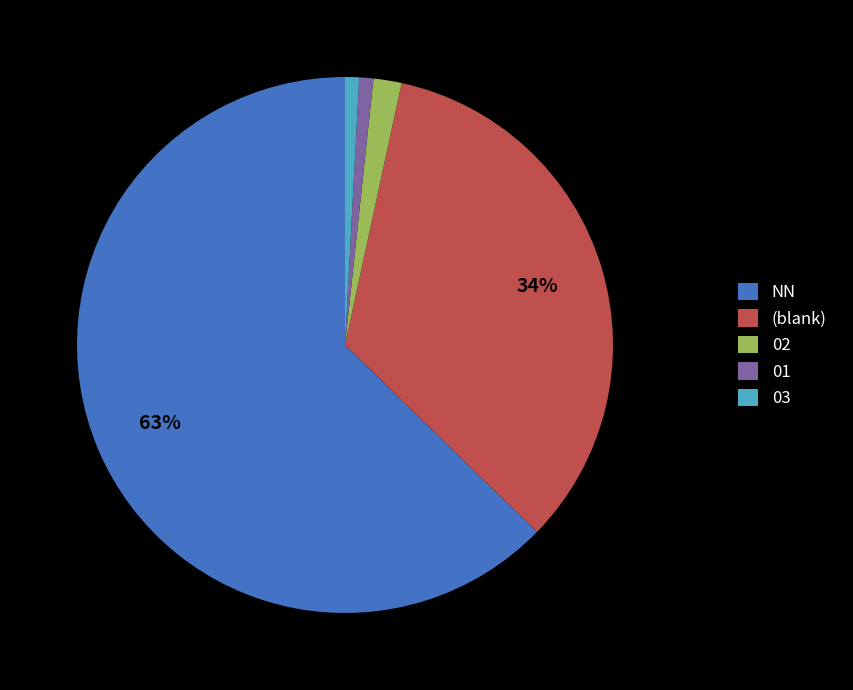

Which has a higher value, 01 or 02?

02